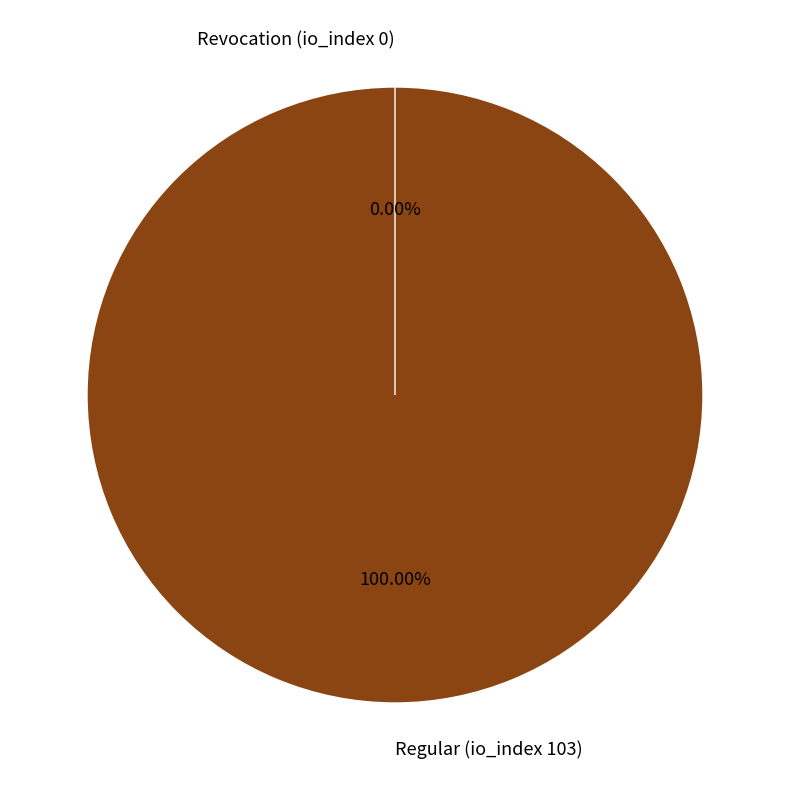

Is it true that Regular (io_index 103) is 91% of the pie?

False